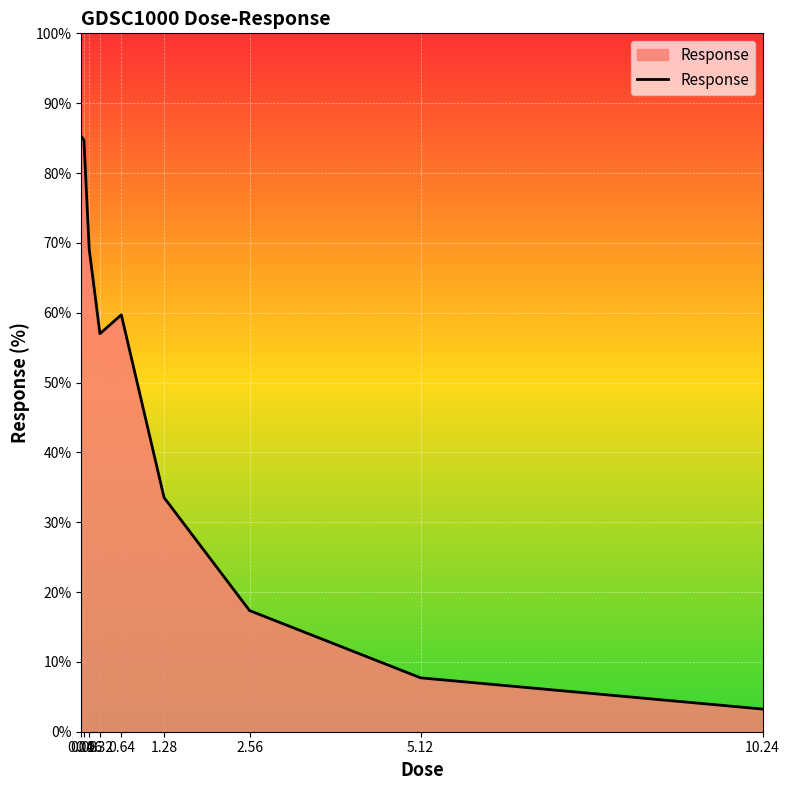

Which category has the lowest value across all series?

10.24